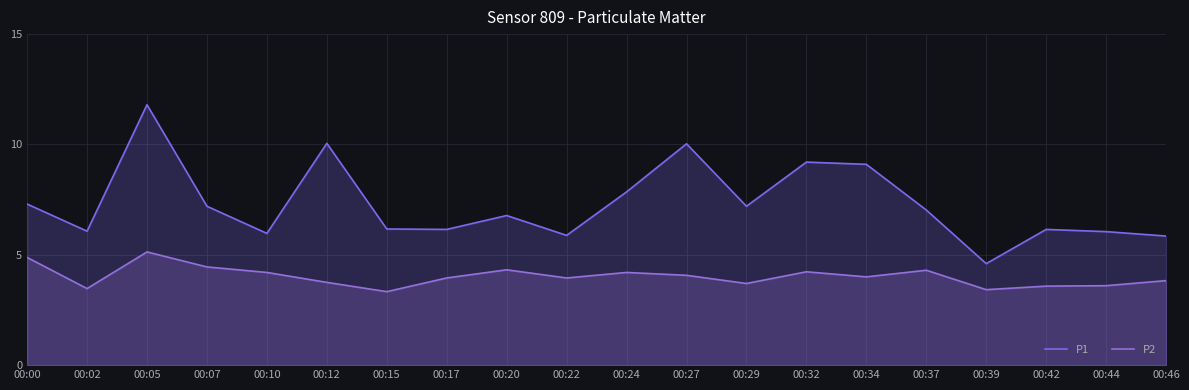

How many interior local valleys does the P1 series have?

6